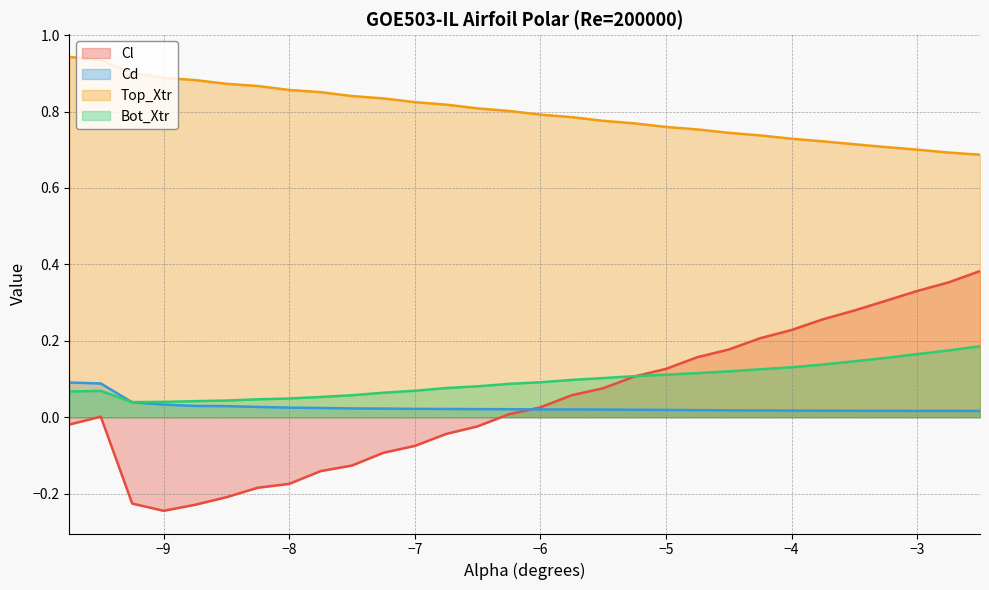

Which series has the widest spread of values?

Cl